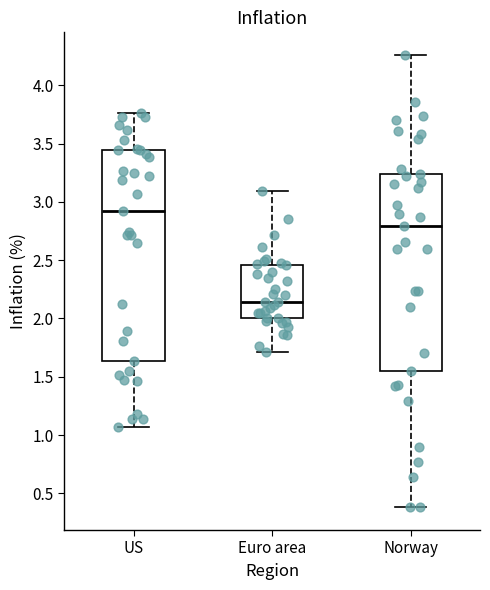

Where is the upper edge of the box for Euro area on the y-axis? The values are not printed on the chart, so give them approximately, as read against the axis.

2.45